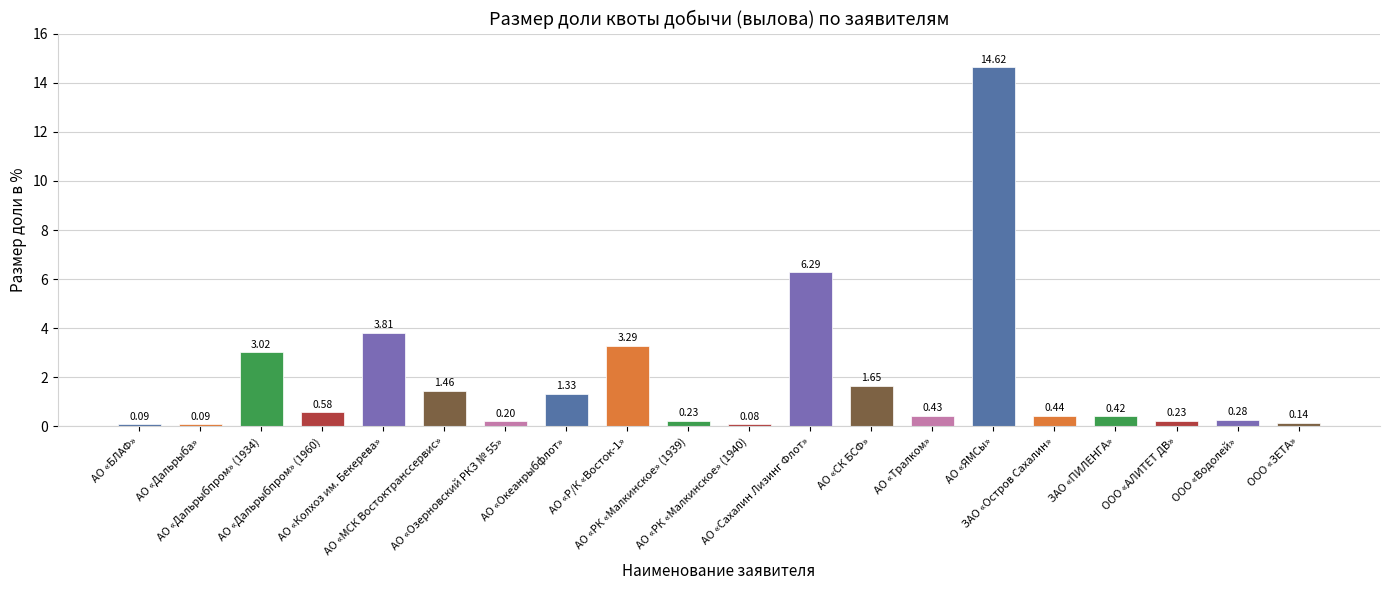

How many data points does each series have?

20